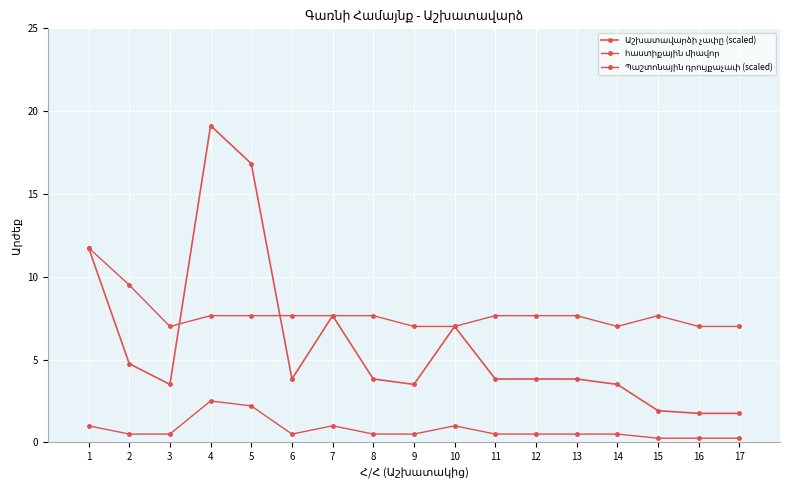

True or false: Աշխատավարձի չափը (scaled) has a value of 11.8 at 1.

True